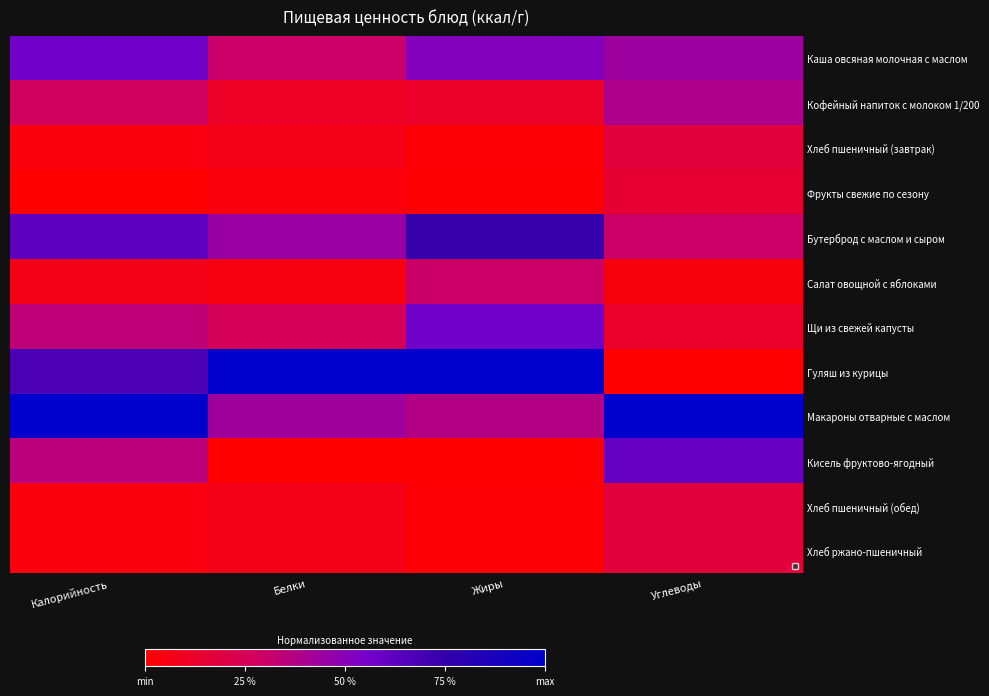

Read the Бутерброд с маслом и сыром value at Калорийность.

0.6